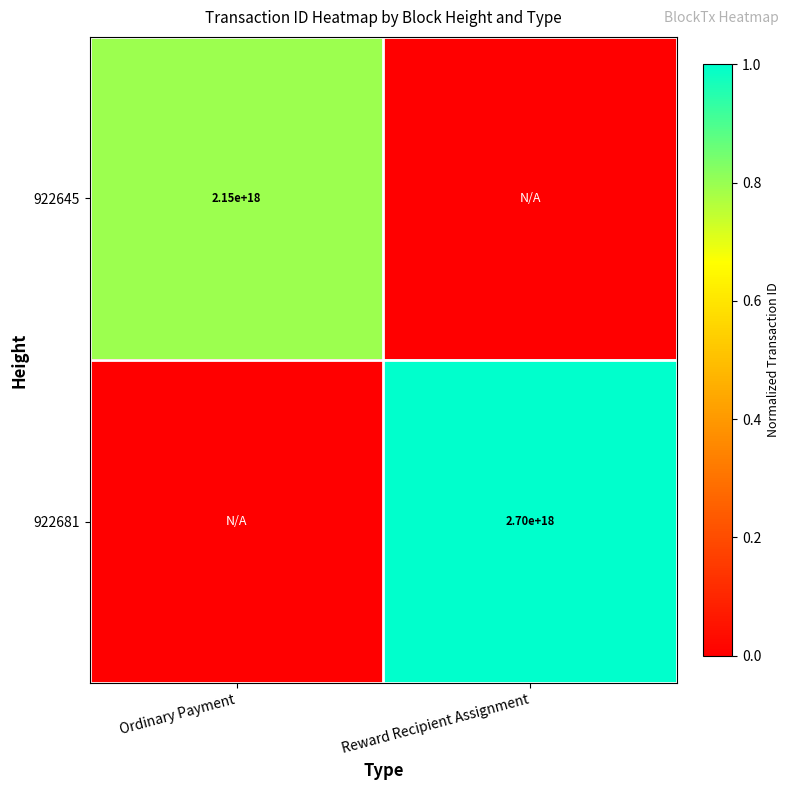

True or false: 922645 has a value of 2150000000000000000 at Ordinary Payment.

True